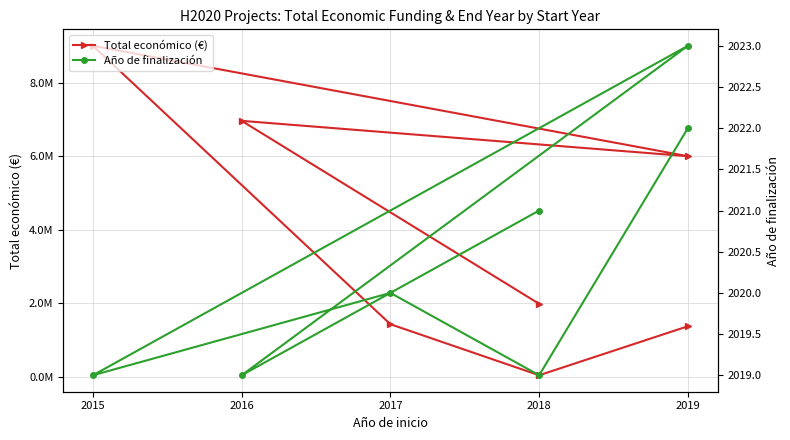

True or false: Año de finalización and Total económico (€) intersect in this chart.

False